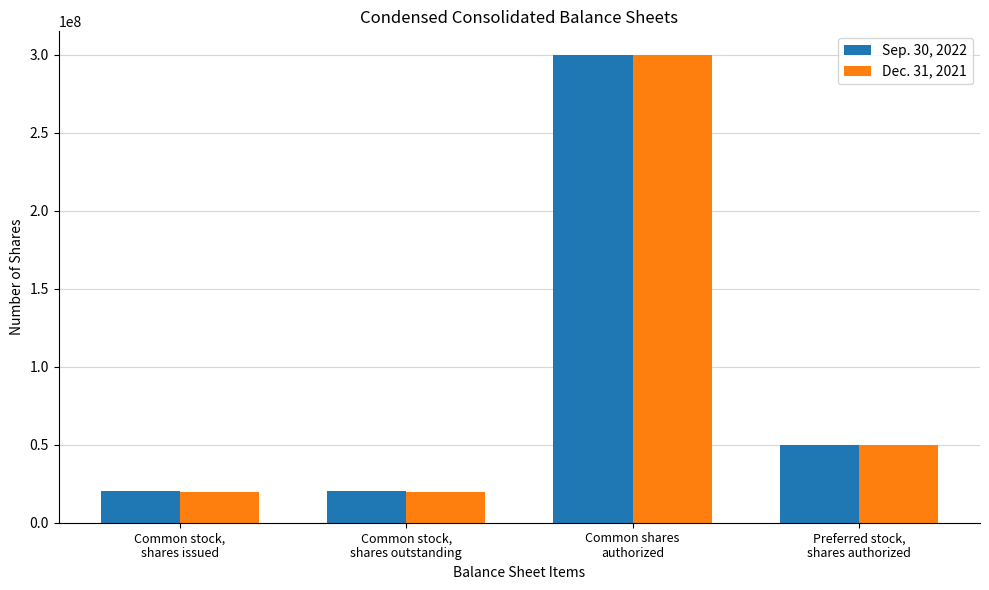

What is the sum of the Dec. 31, 2021 values at Preferred stock,
shares authorized and Common stock,
shares outstanding?

69877786